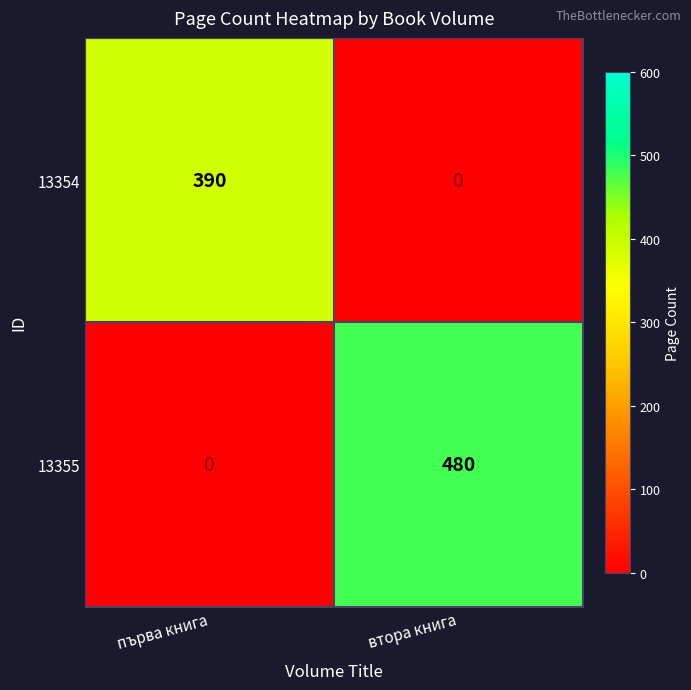

Rank the series at първа книга from lowest to highest value.

13355, 13354